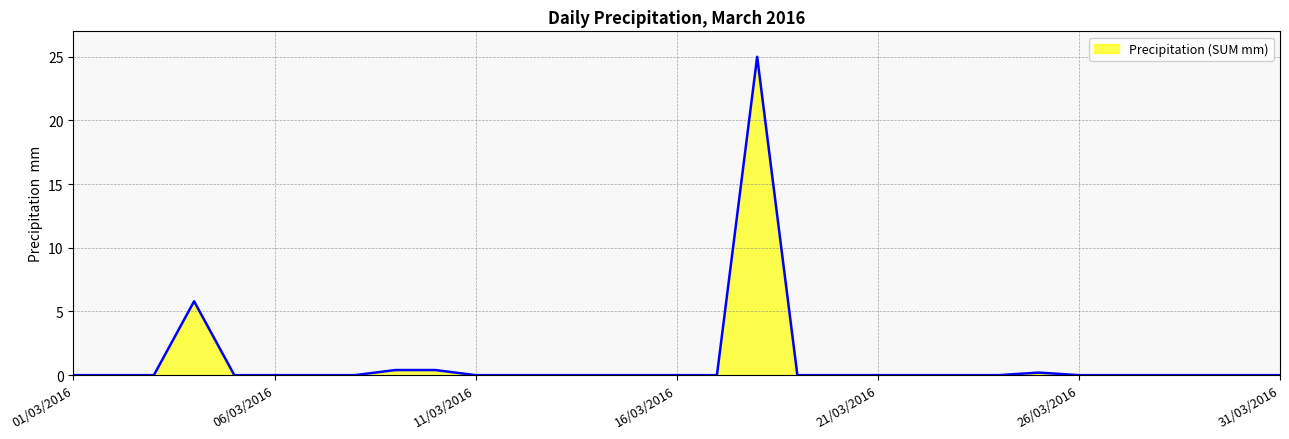

What is the difference between the maximum and minimum values?

25.0